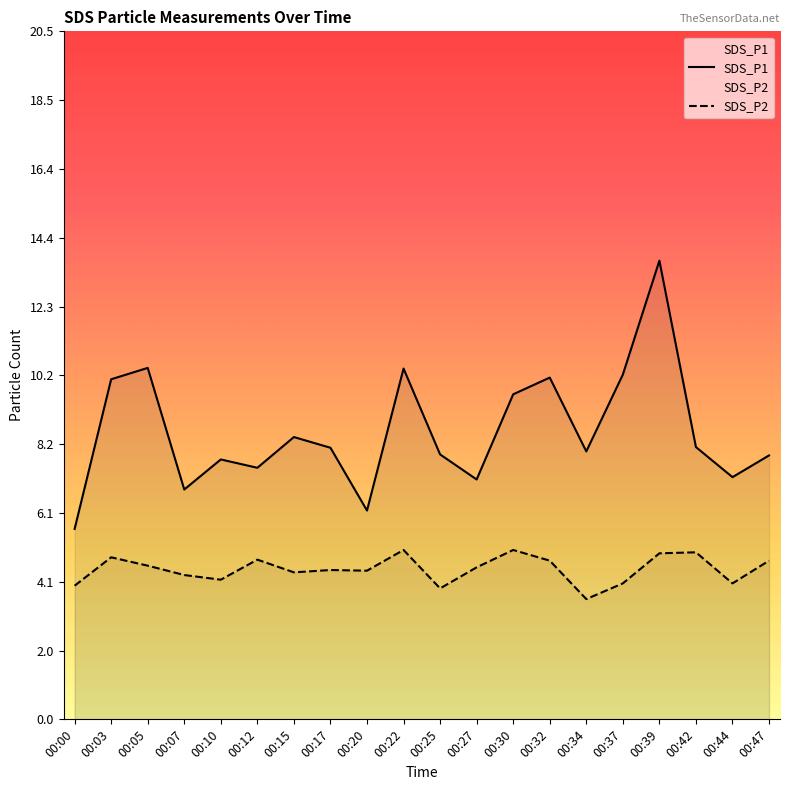

Which series has the largest total across all categories?

SDS_P1